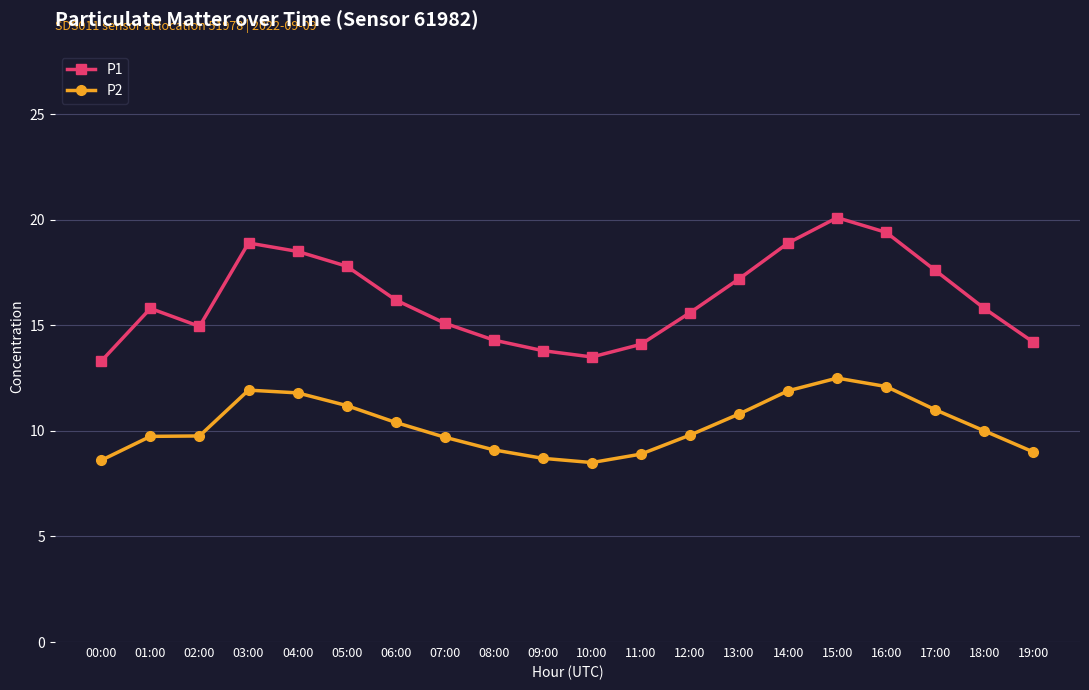

Rank the series by their average value, from lowest to highest.

P2, P1